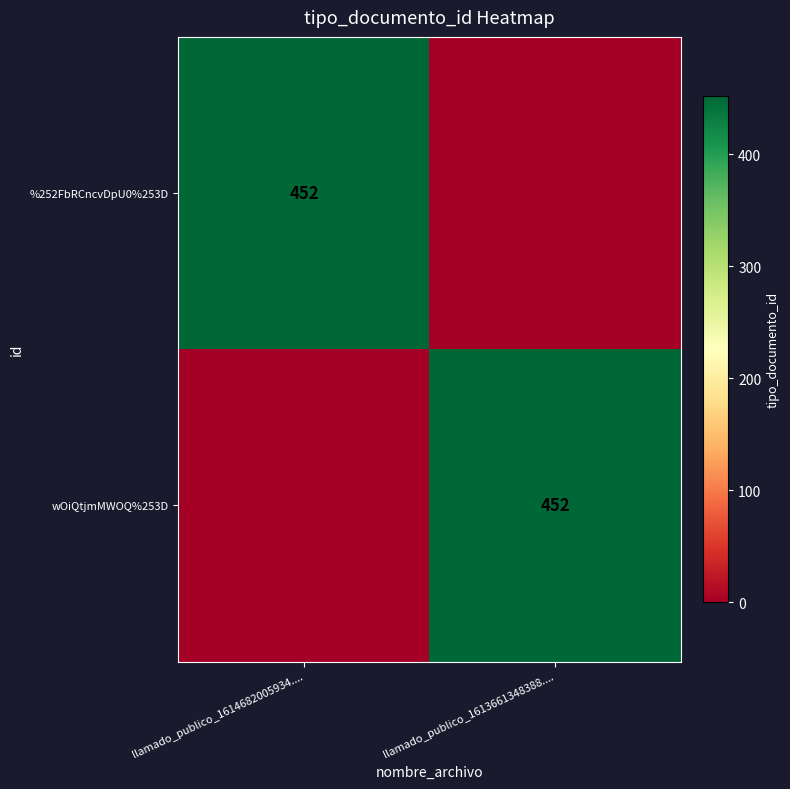

What is the total value across all series at llamado_publico_1614682005934....?

452